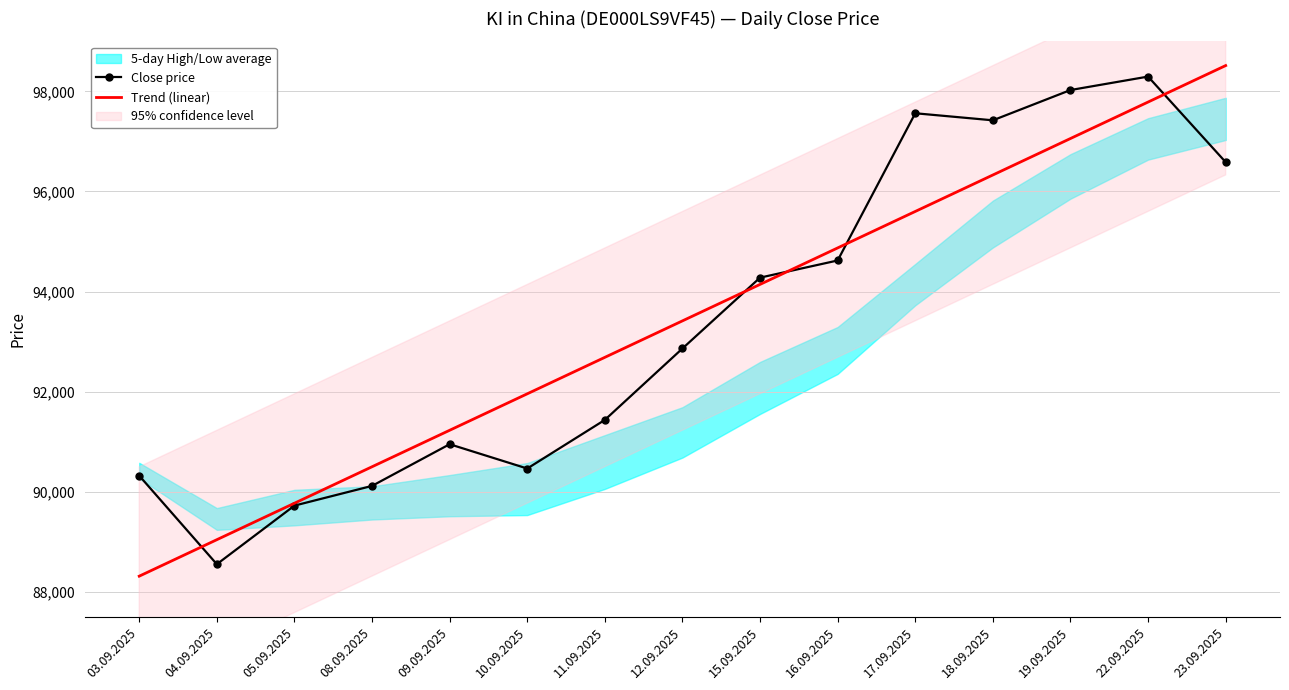

How many values in the Close price series are below 92862?

7